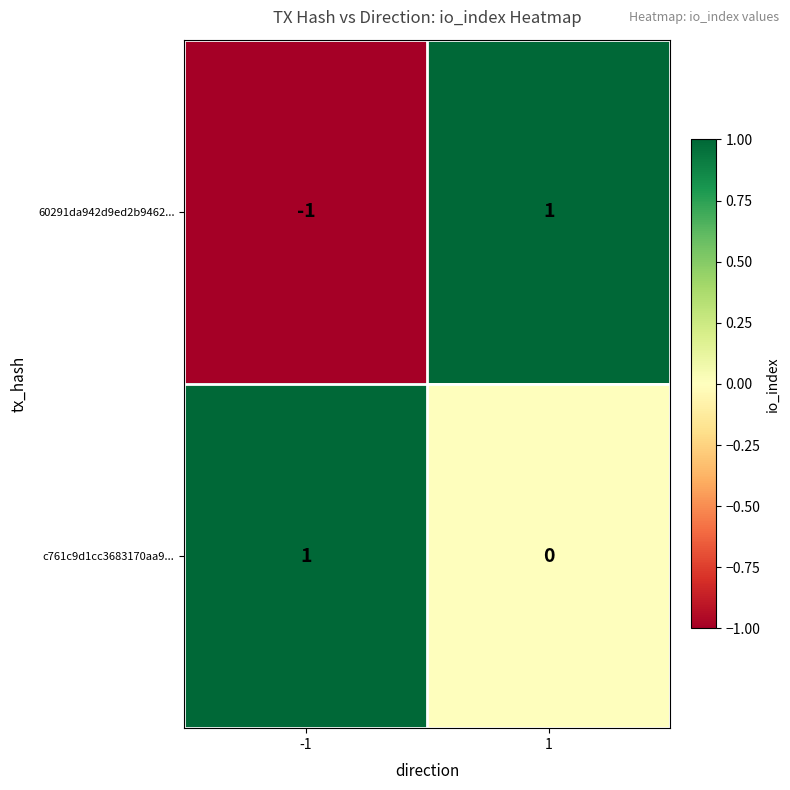

List the labels in order of 60291da942d9ed2b9462... value, smallest first.

-1, 1